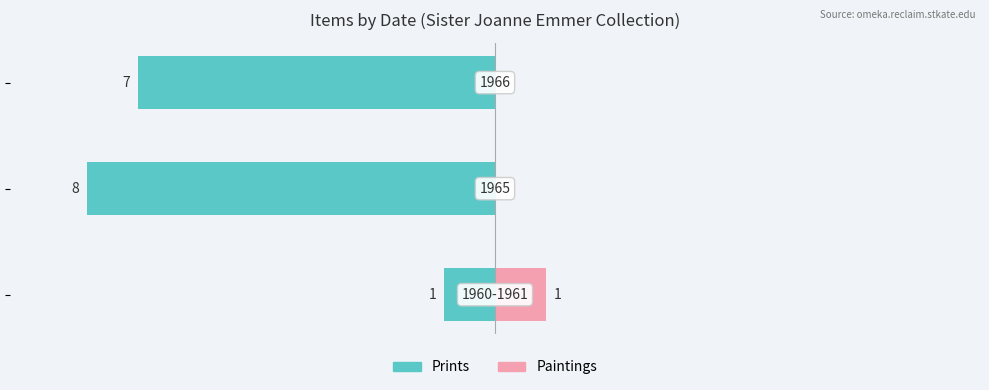

How many groups of bars are there?

3